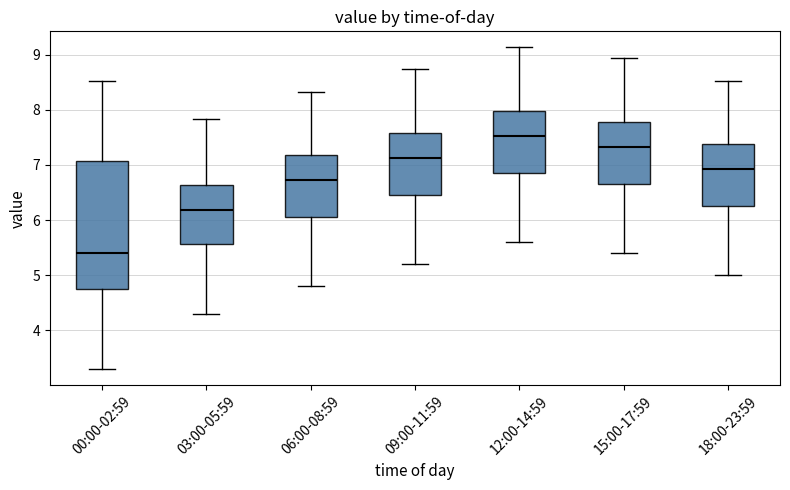

Reading left to right, transcribe this box plot: for each box, give where its median line is, the range the box spans, and where its two whiskers end, as read against the y-axis. The values are not printed on the chart, so give them approximately, as read against the axis.

00:00-02:59: median 5.4, box 4.7 to 7.1, whiskers 3.3 to 8.5
03:00-05:59: median 6.2, box 5.6 to 6.6, whiskers 4.3 to 7.8
06:00-08:59: median 6.7, box 6.1 to 7.2, whiskers 4.8 to 8.3
09:00-11:59: median 7.1, box 6.5 to 7.6, whiskers 5.2 to 8.7
12:00-14:59: median 7.5, box 6.9 to 8.0, whiskers 5.6 to 9.1
15:00-17:59: median 7.3, box 6.7 to 7.8, whiskers 5.4 to 8.9
18:00-23:59: median 6.9, box 6.3 to 7.4, whiskers 5.0 to 8.5